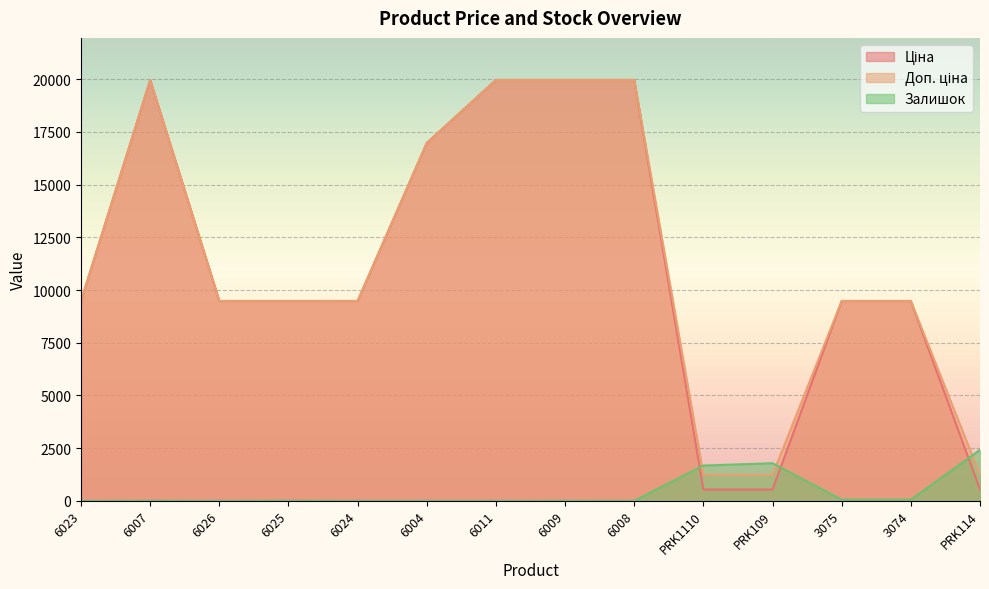

What are all the series names shown in the legend?

Ціна, Доп. ціна, Залишок